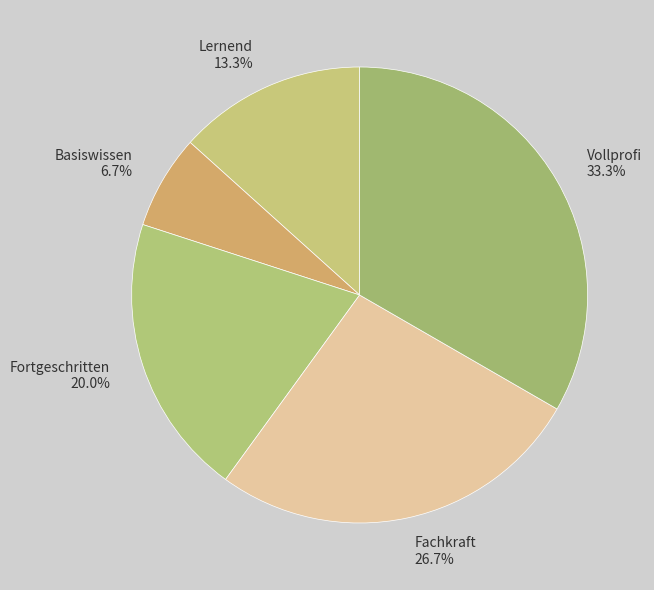

To the nearest percent, what is the difference between the largest and smallest slice percentages?

27%